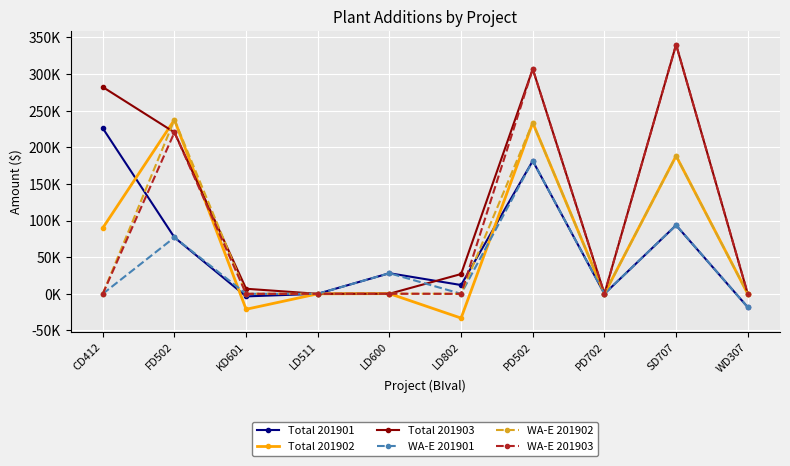

What are all the series names shown in the legend?

Total 201901, Total 201902, Total 201903, WA-E 201901, WA-E 201902, WA-E 201903